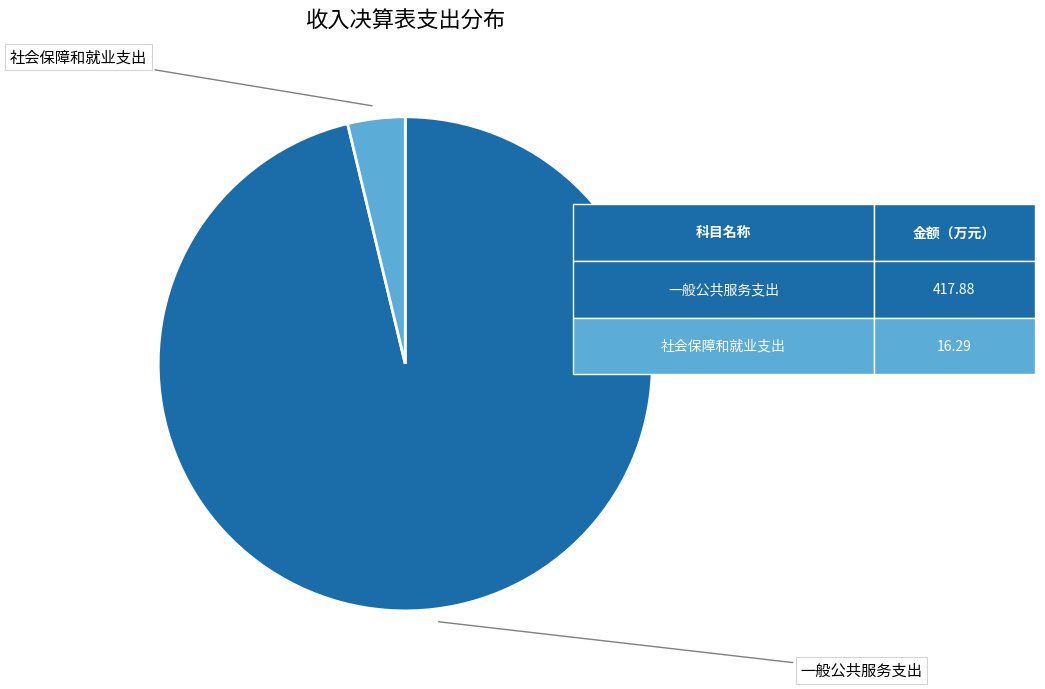

Does any single category account for the majority?

Yes